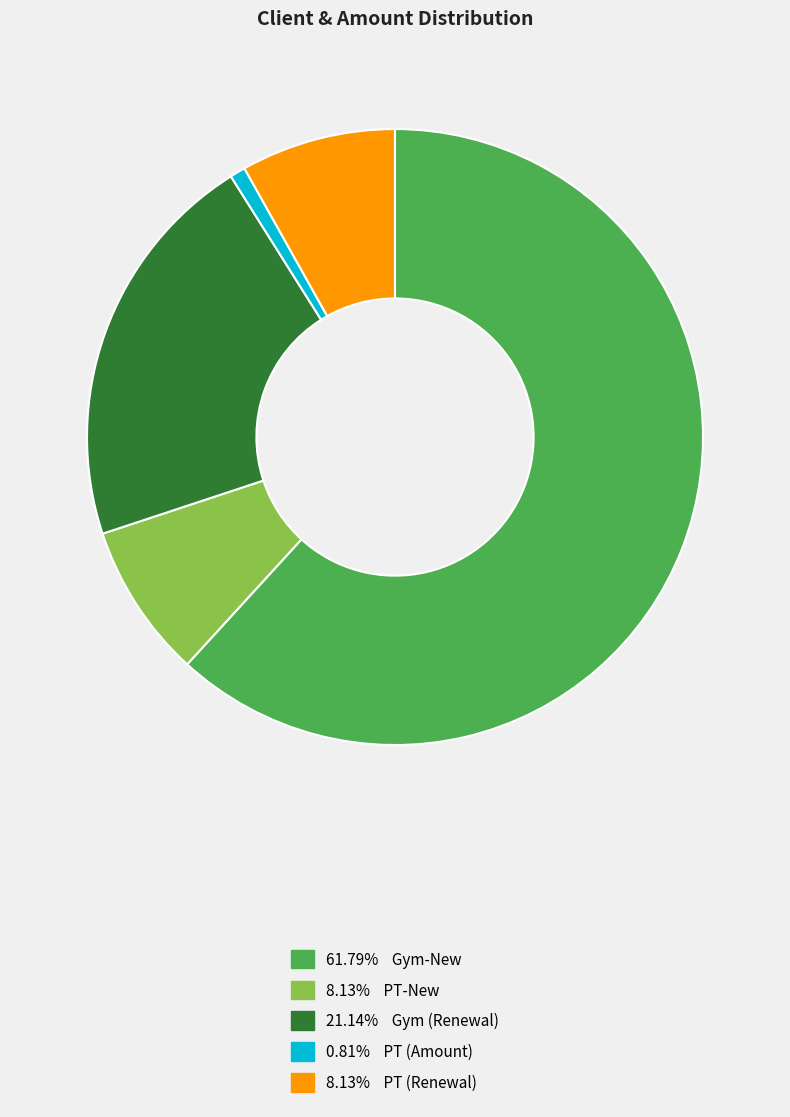

Is there a majority slice in this chart?

Yes